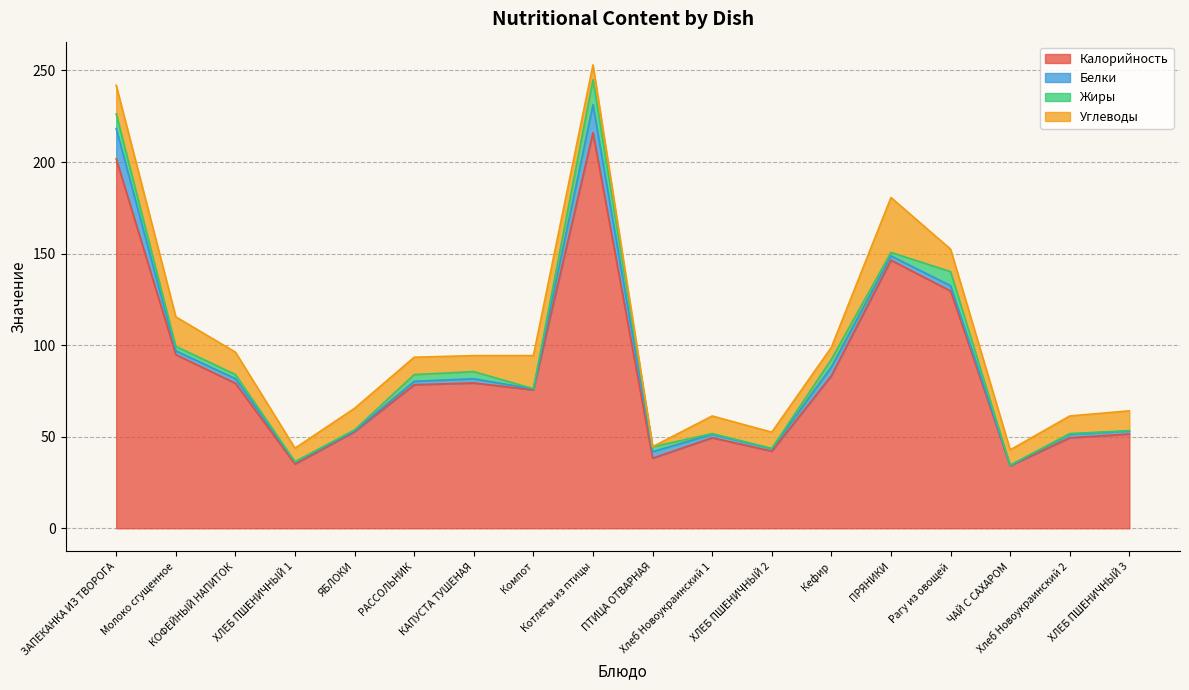

True or false: Калорийность and Белки cross at least once.

False